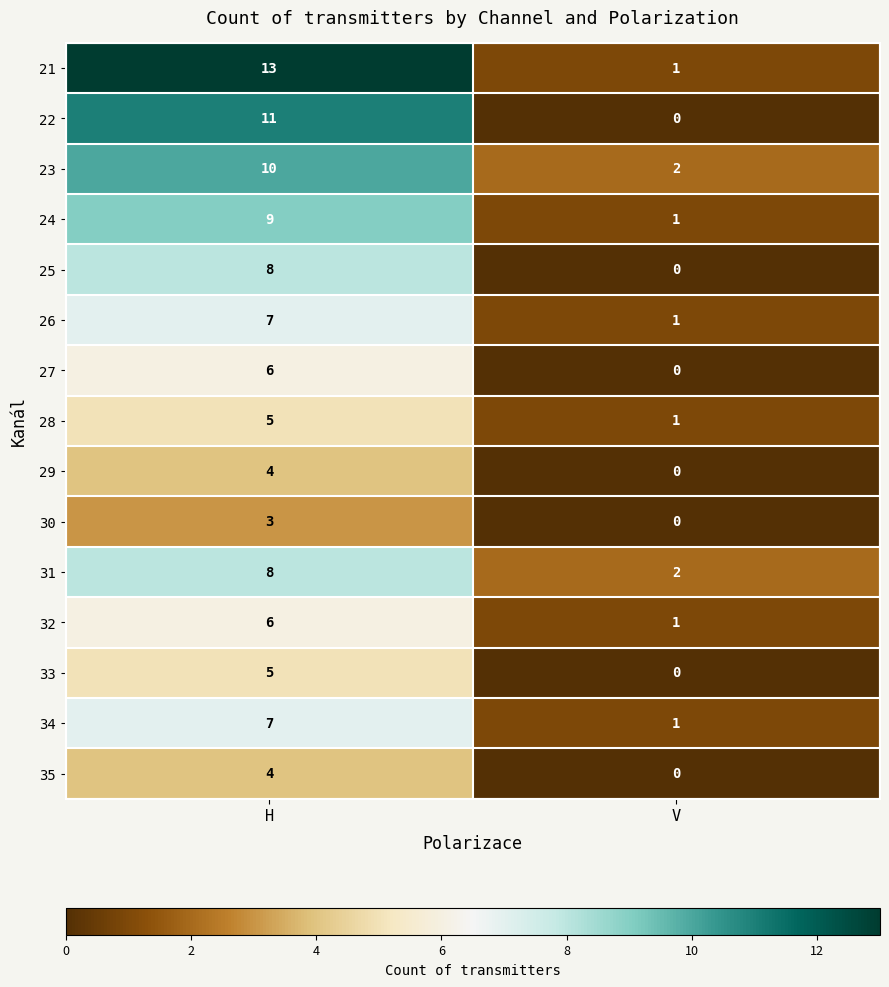

Which series has the largest total across all categories?

21